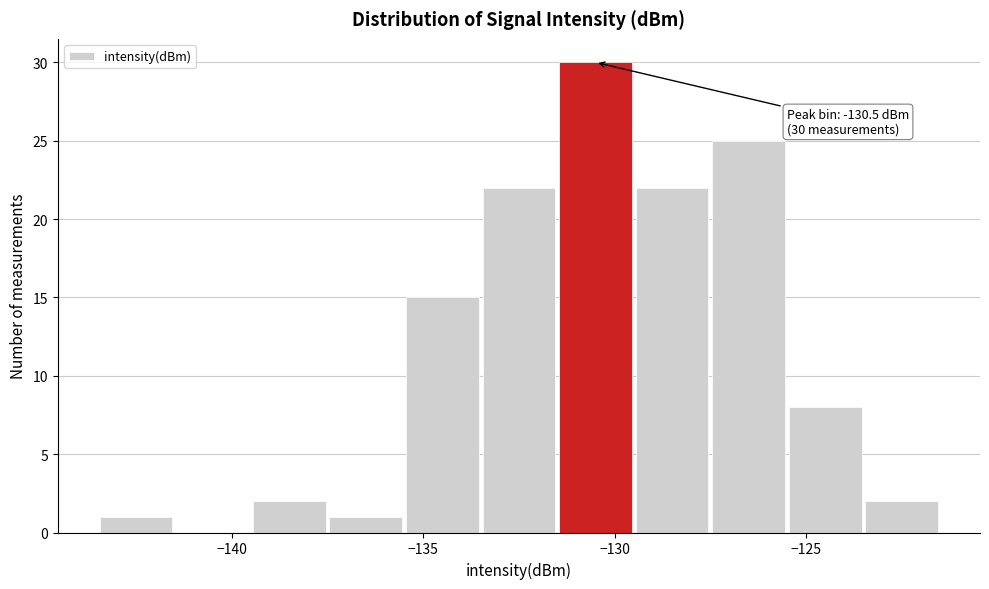

Over which range of the x-axis is the bar tallest?

-131.5 to -129.5